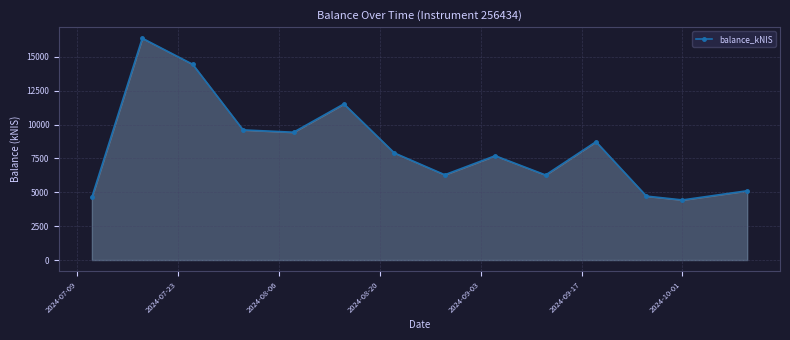

What is the value of the 5th point from the left?

9432.6